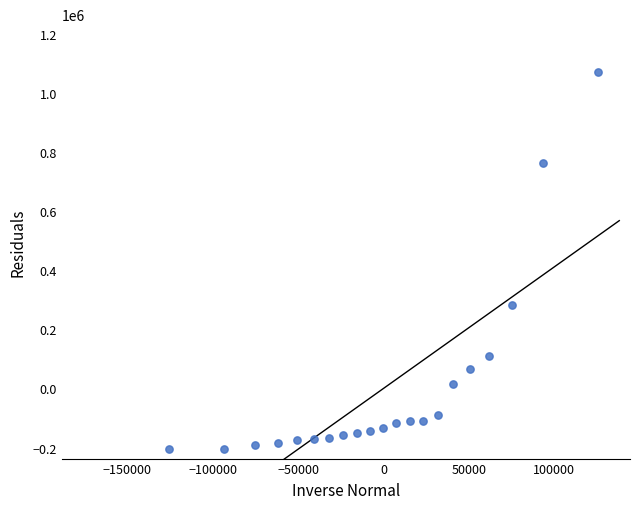

What Y value in the scatter plot is closest to 432499?

281567.3